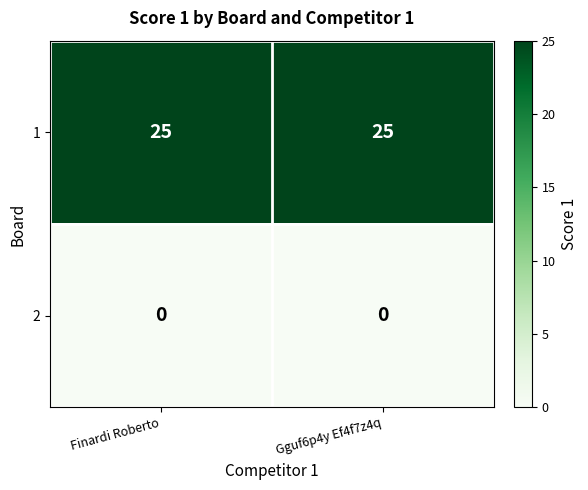

What is the minimum value for 1?

25